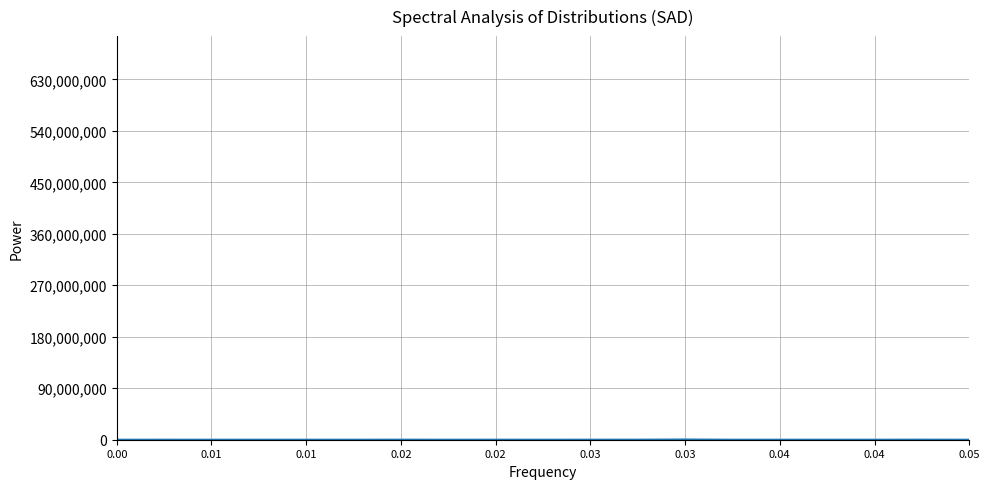

True or false: there are more than 2 points higher than both neighbors.

True